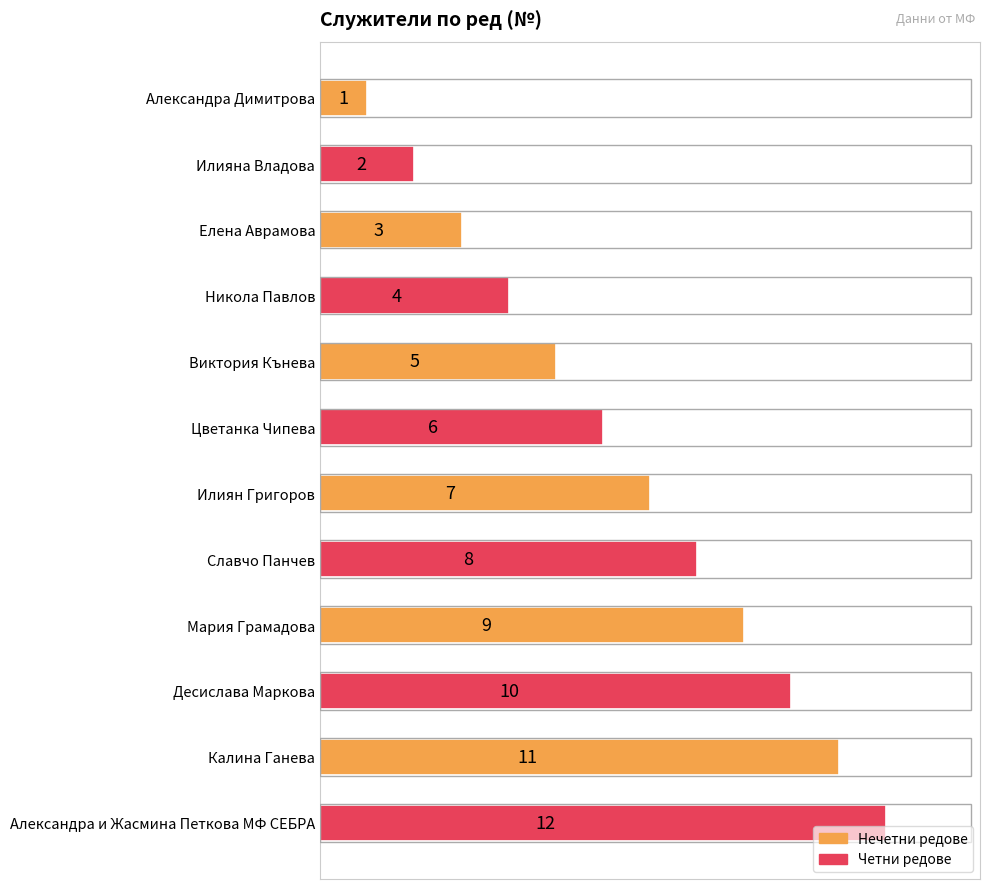

True or false: the data shows 10 at Десислава Маркова.

True